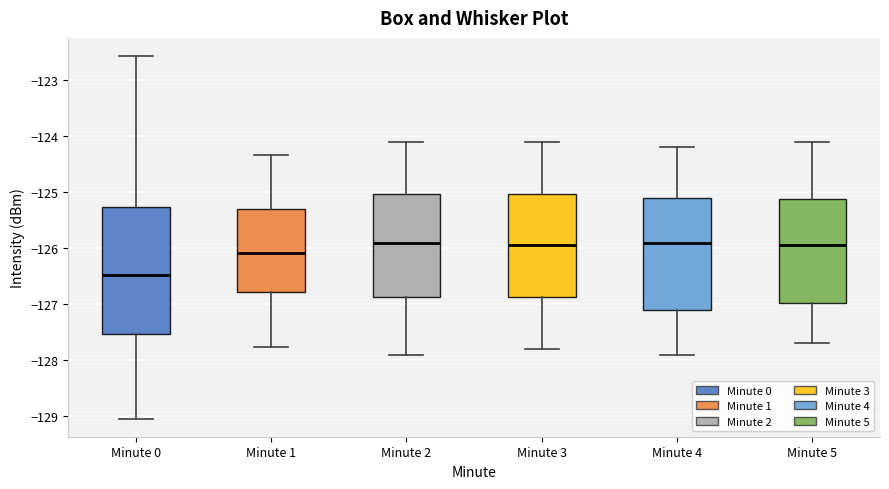

Where is the upper edge of the box for Minute 1 on the y-axis? The values are not printed on the chart, so give them approximately, as read against the axis.

-125.3